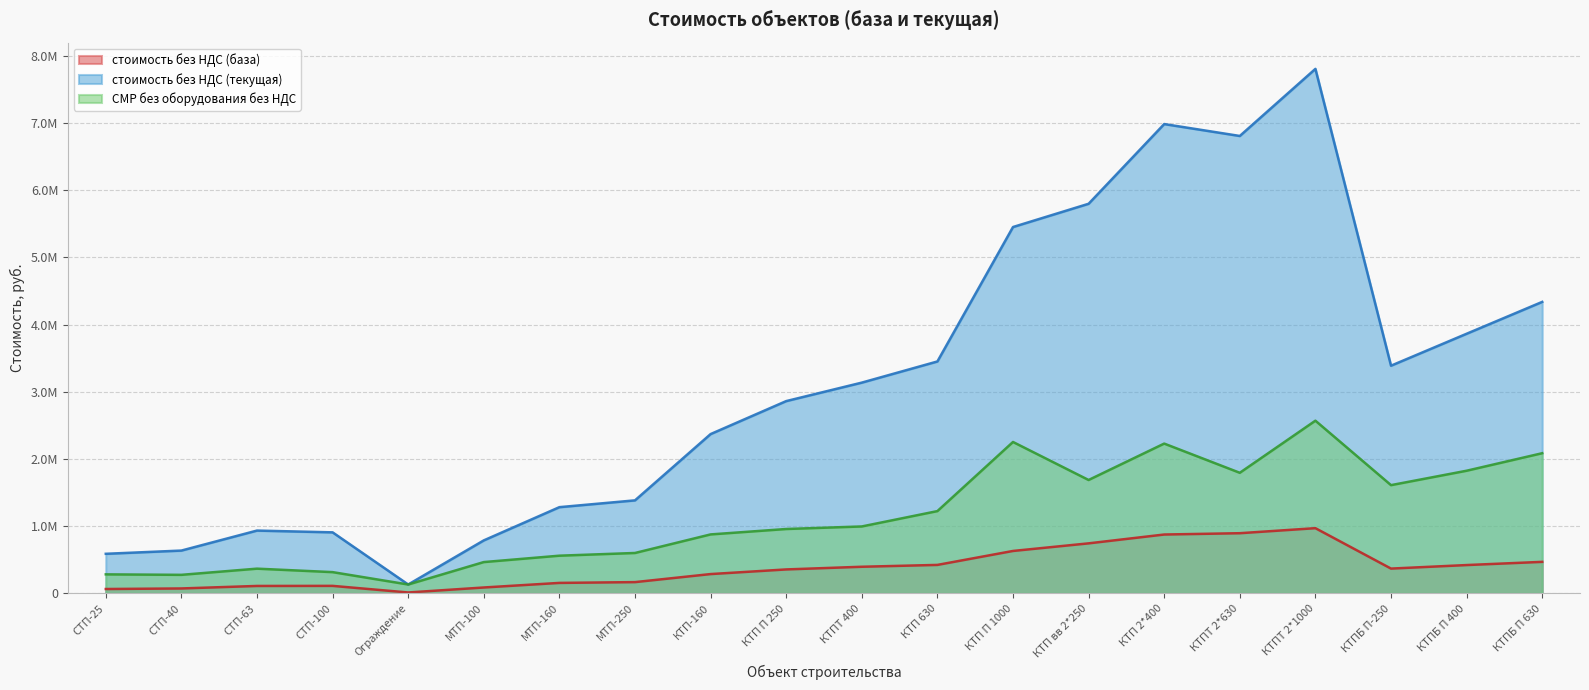

Does the chart have visible grid lines?

Yes